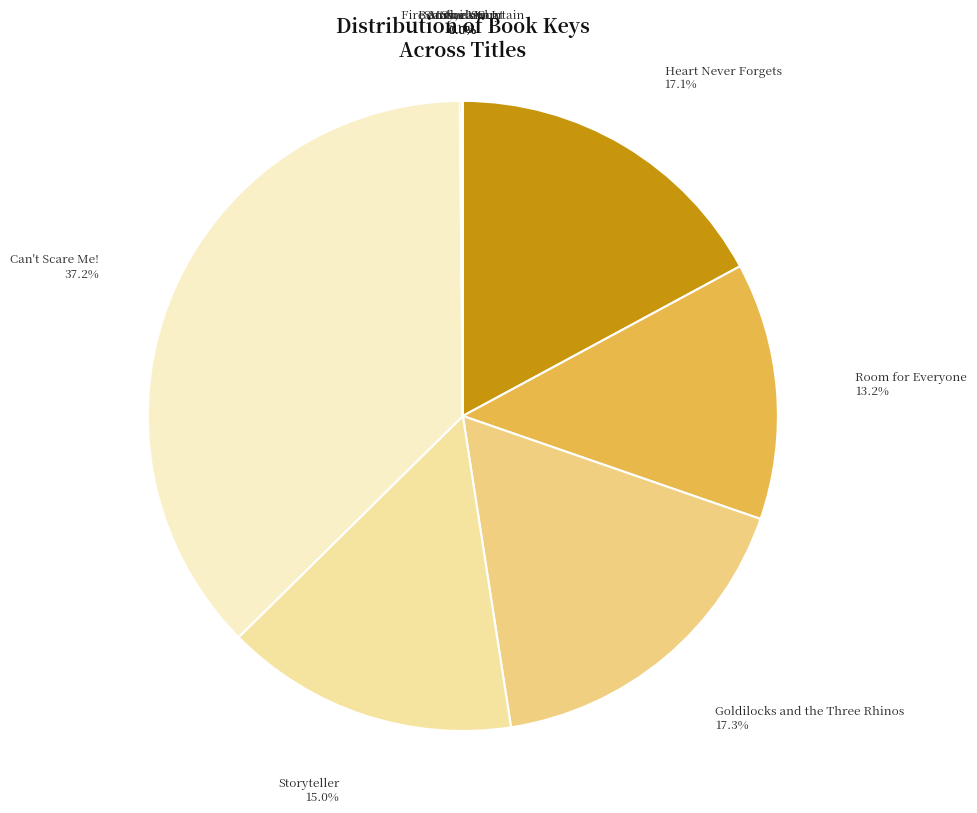

How much of the chart is everything except Can't Scare Me!?

62.8%